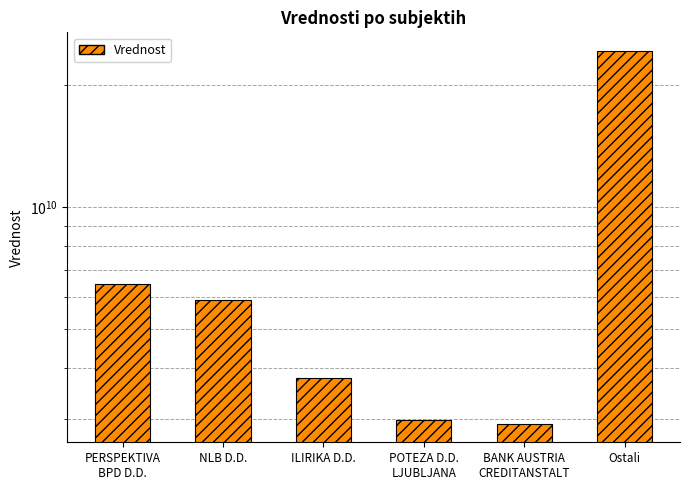

What is the label of the 4th bar from the left?

POTEZA D.D.
LJUBLJANA